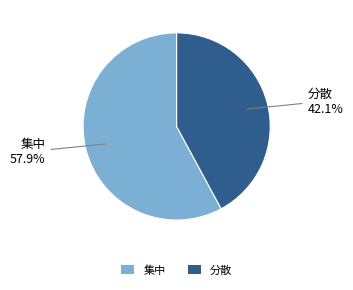

How many slices are in this pie chart?

2